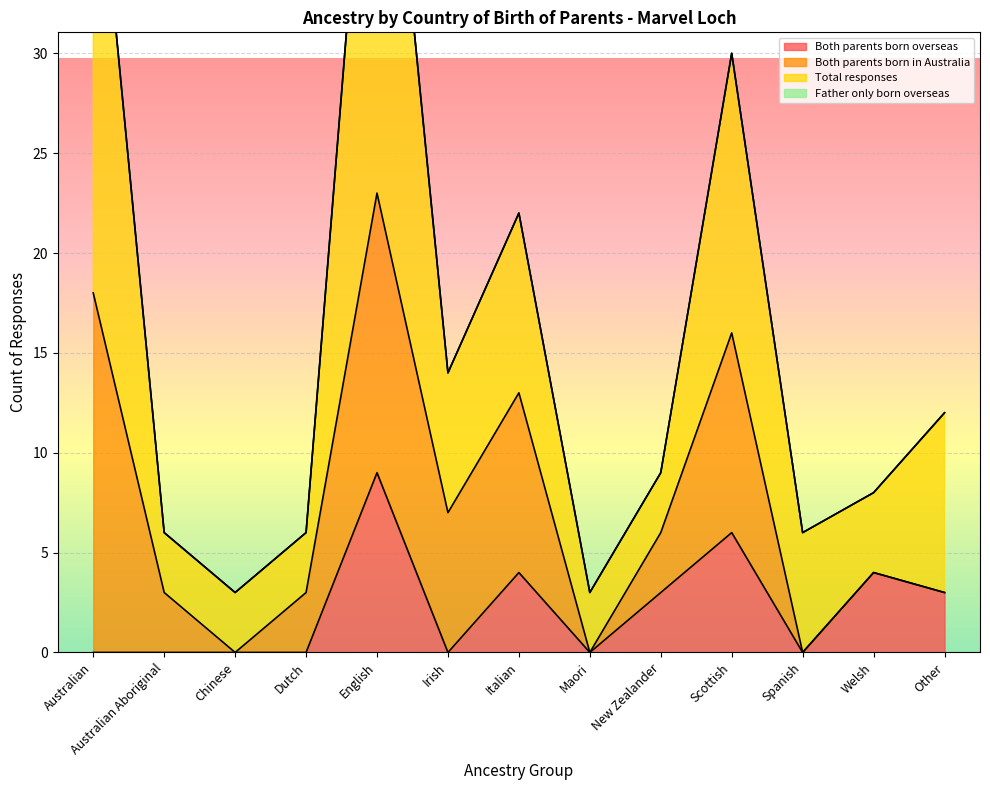

How many lines are shown in the chart?

4